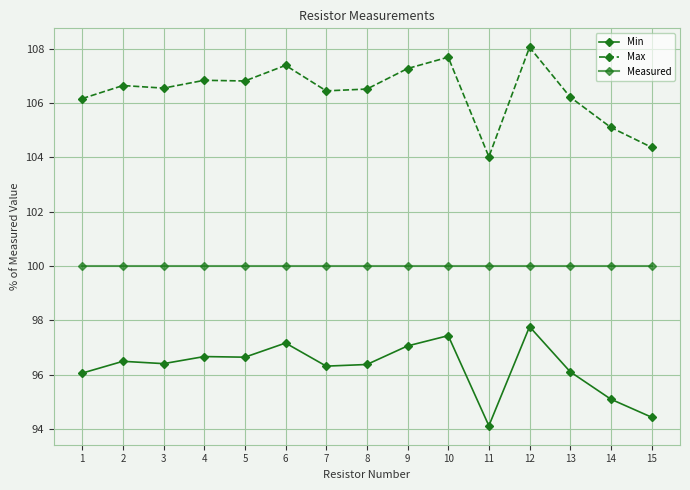

What is the minimum value for Min?

94.1